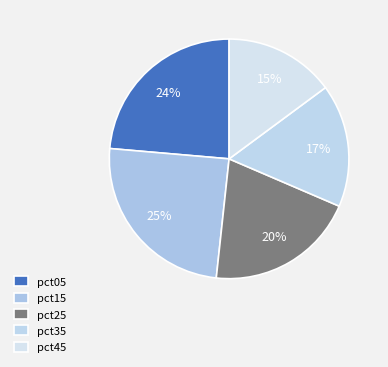

Is it true that pct15 is 25% of the pie?

True